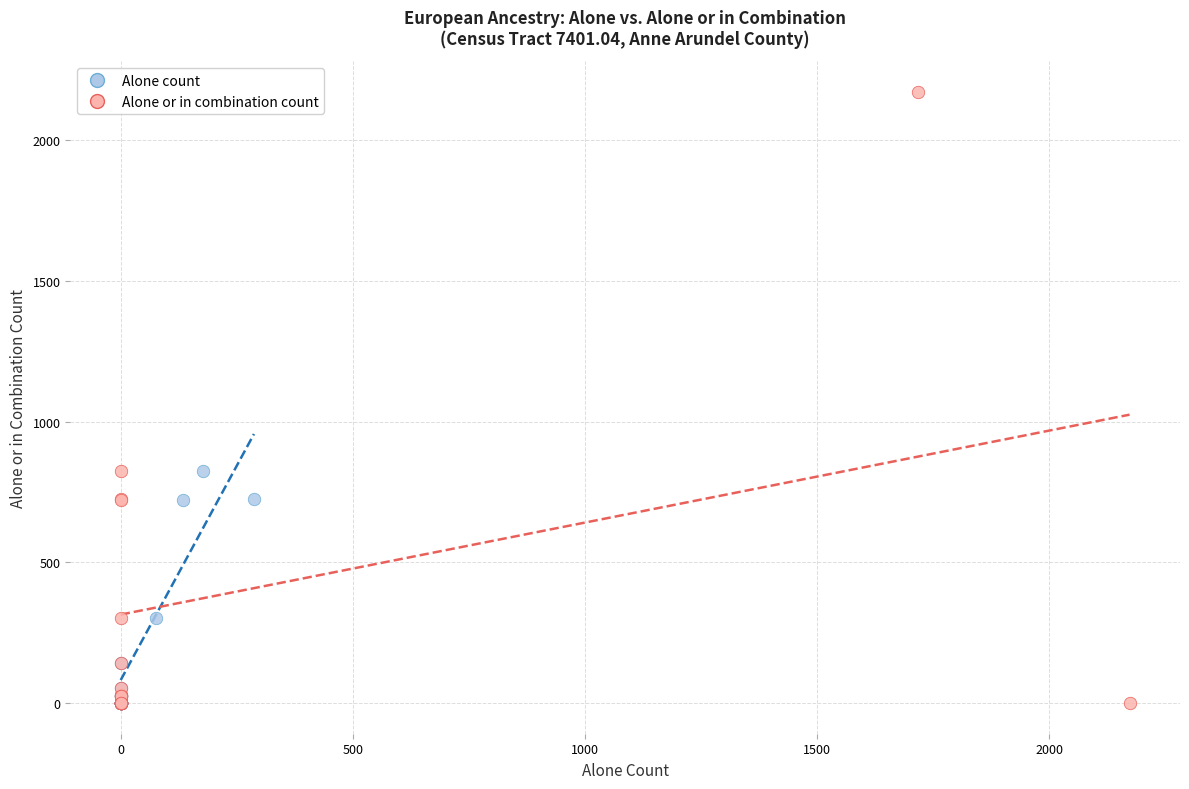

What are all the series names shown in the legend?

Alone count, Alone or in combination count